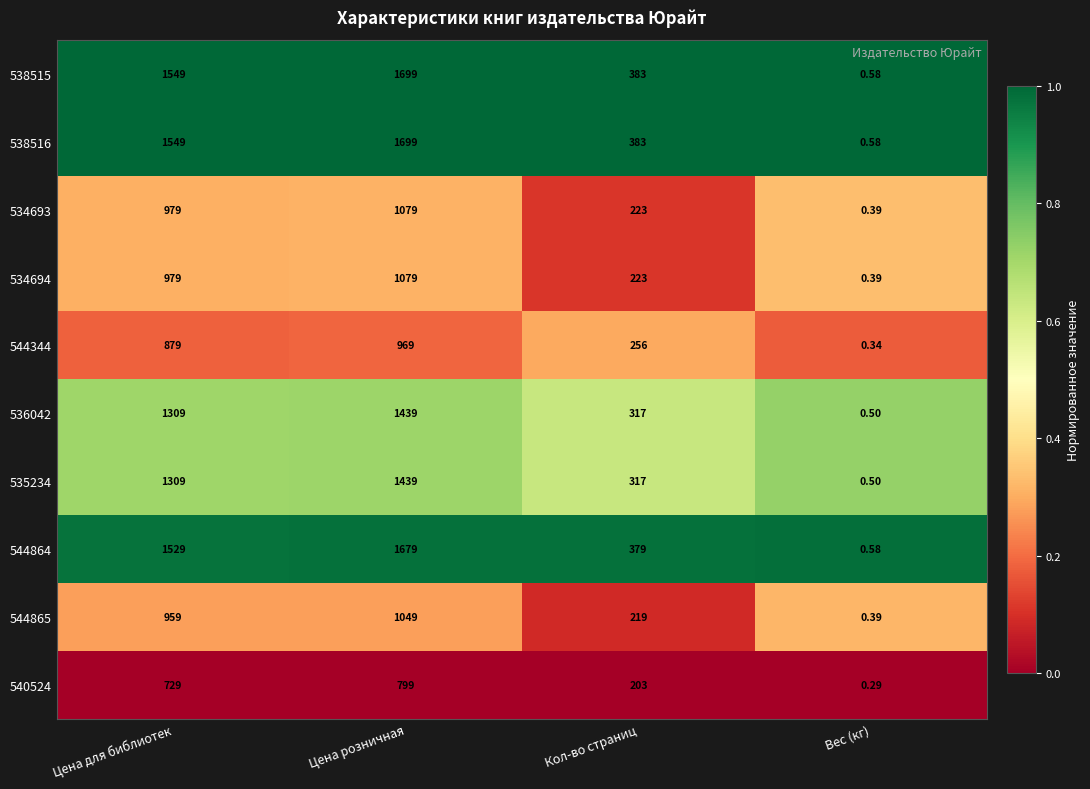

Where is 538516 nearest to the value 849?

Кол-во страниц